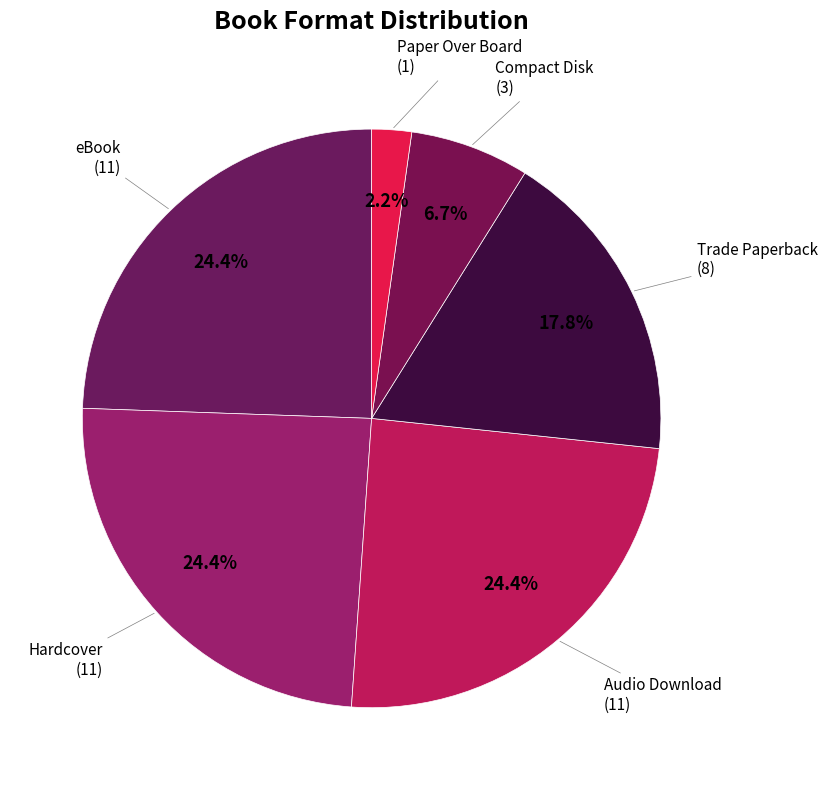

Which has a higher value, Audio Download or Paper Over Board?

Audio Download